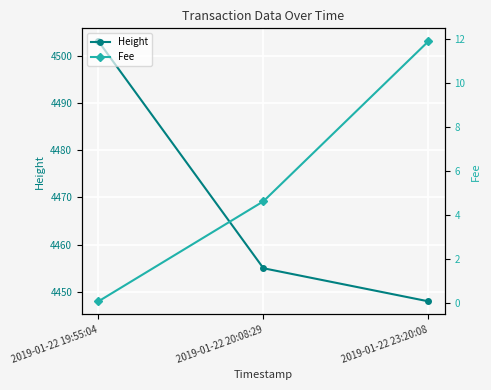

What is the difference between the Height values at 2019-01-22 23:20:08 and 2019-01-22 19:55:04?

55